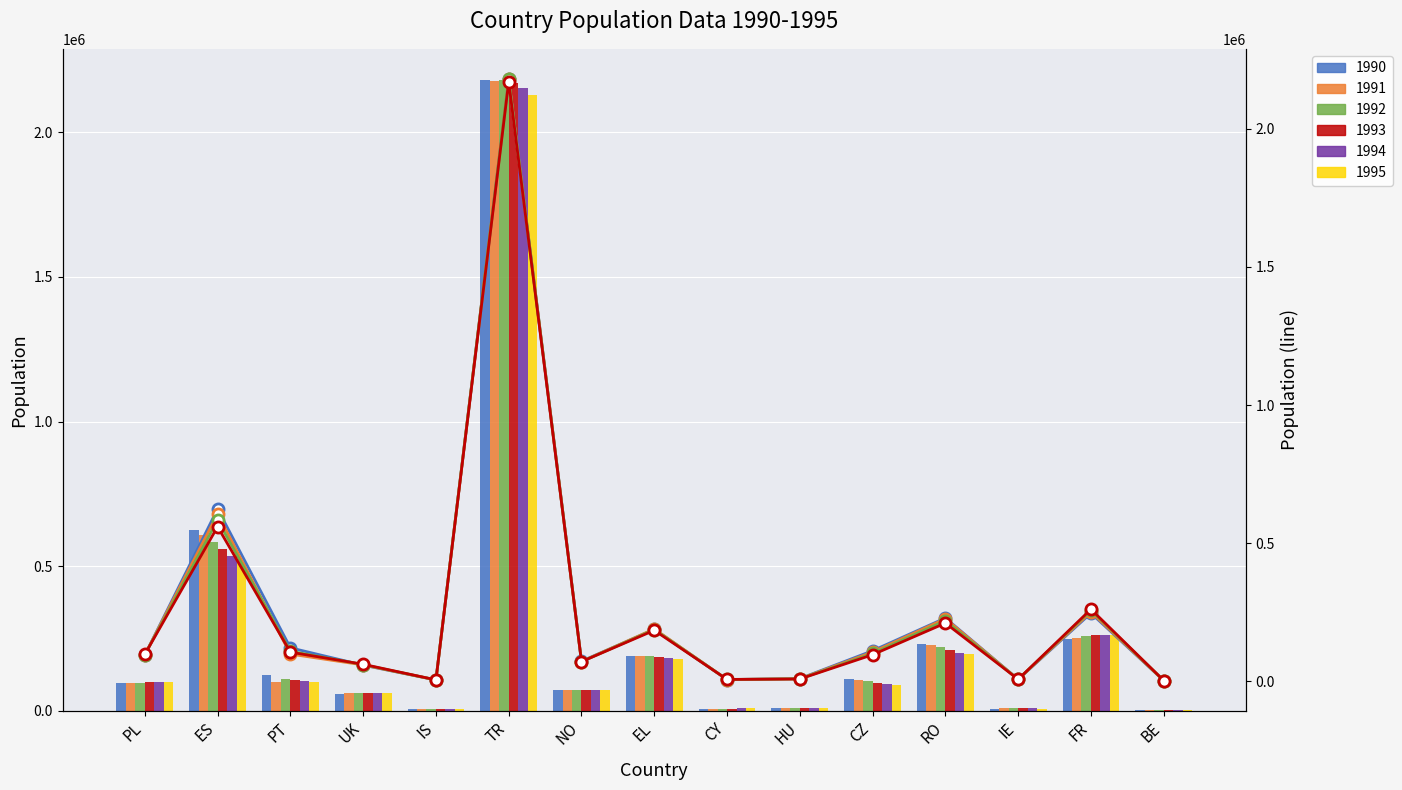

Between CZ and RO, which series saw the biggest shift?

1991